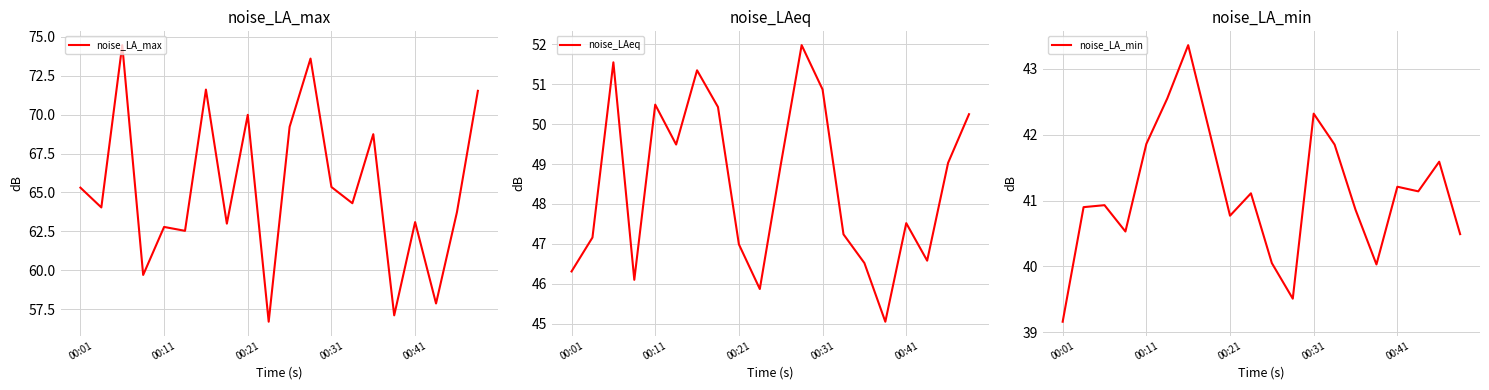

At how many categories does at least one series exceed 47?

20